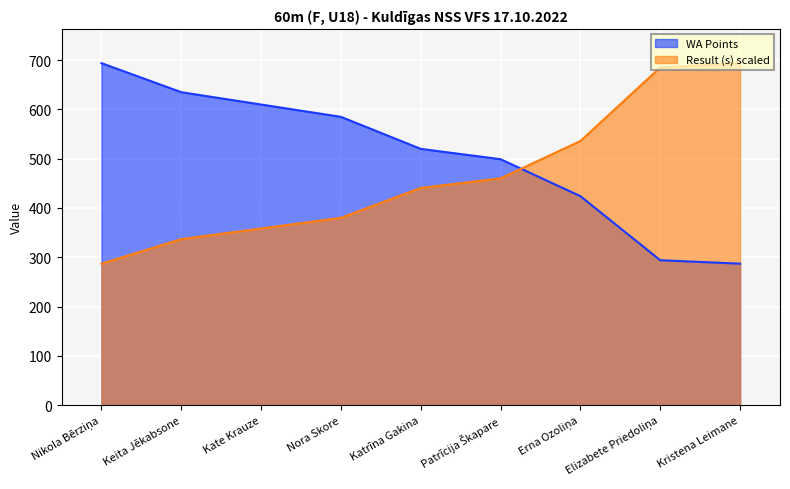

What is the difference between the highest and lowest values at Katrīna Gakina?

79.3